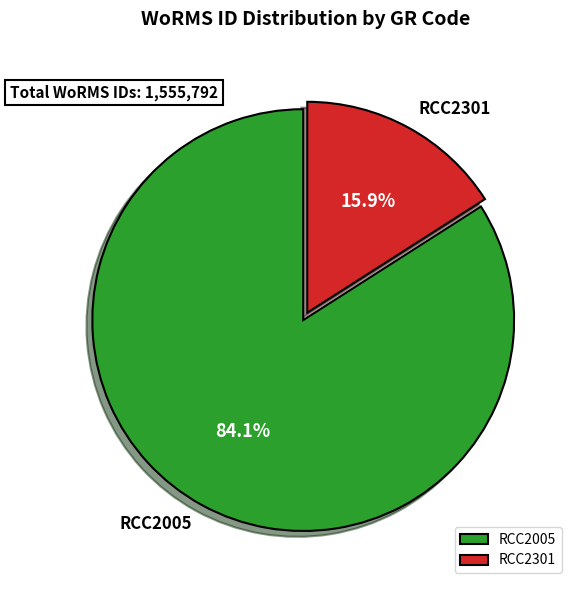

Which has a higher value, RCC2005 or RCC2301?

RCC2005